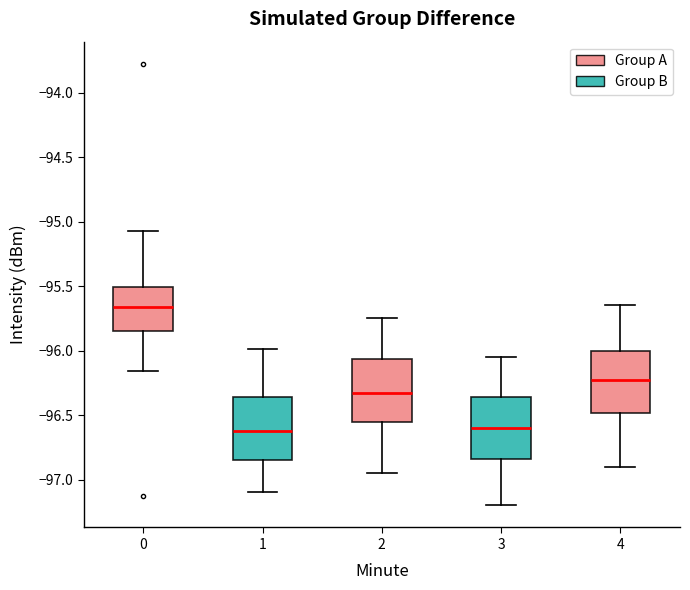

Reading left to right, transcribe this box plot: for each box, give where its median line is, the range the box spans, and where its two whiskers end, as read against the y-axis. The values are not printed on the chart, so give them approximately, as read against the axis.

0: median -95.65, box -95.85 to -95.50, whiskers -96.15 to -95.05
1: median -96.60, box -96.85 to -96.35, whiskers -97.10 to -96.00
2: median -96.30, box -96.55 to -96.05, whiskers -96.95 to -95.75
3: median -96.60, box -96.85 to -96.35, whiskers -97.20 to -96.05
4: median -96.20, box -96.50 to -96.00, whiskers -96.90 to -95.65